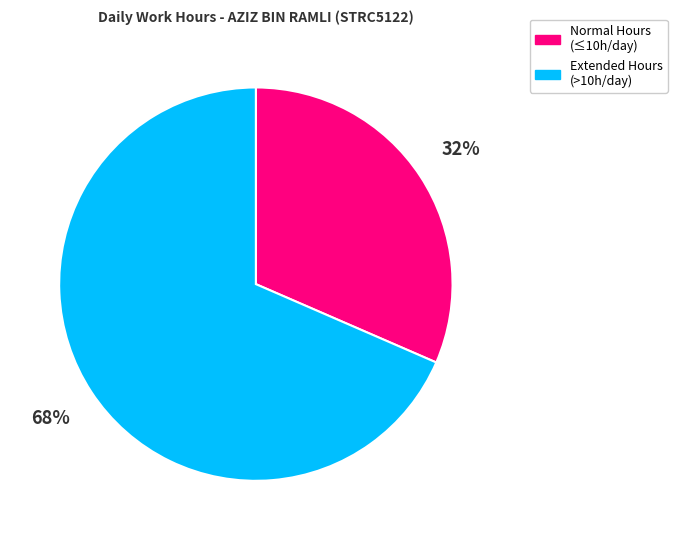

To the nearest percent, what is the average slice percentage?

50%